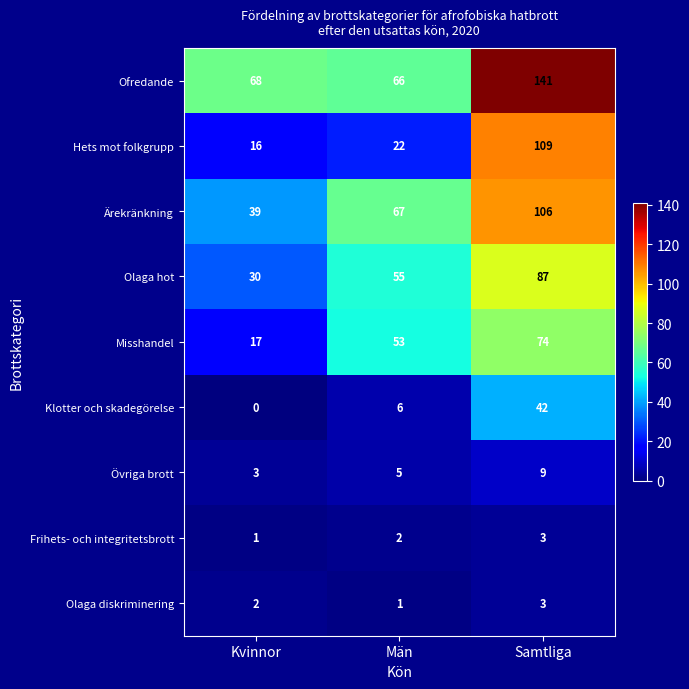

How many Frihets- och integritetsbrott values are between 1 and 3?

3